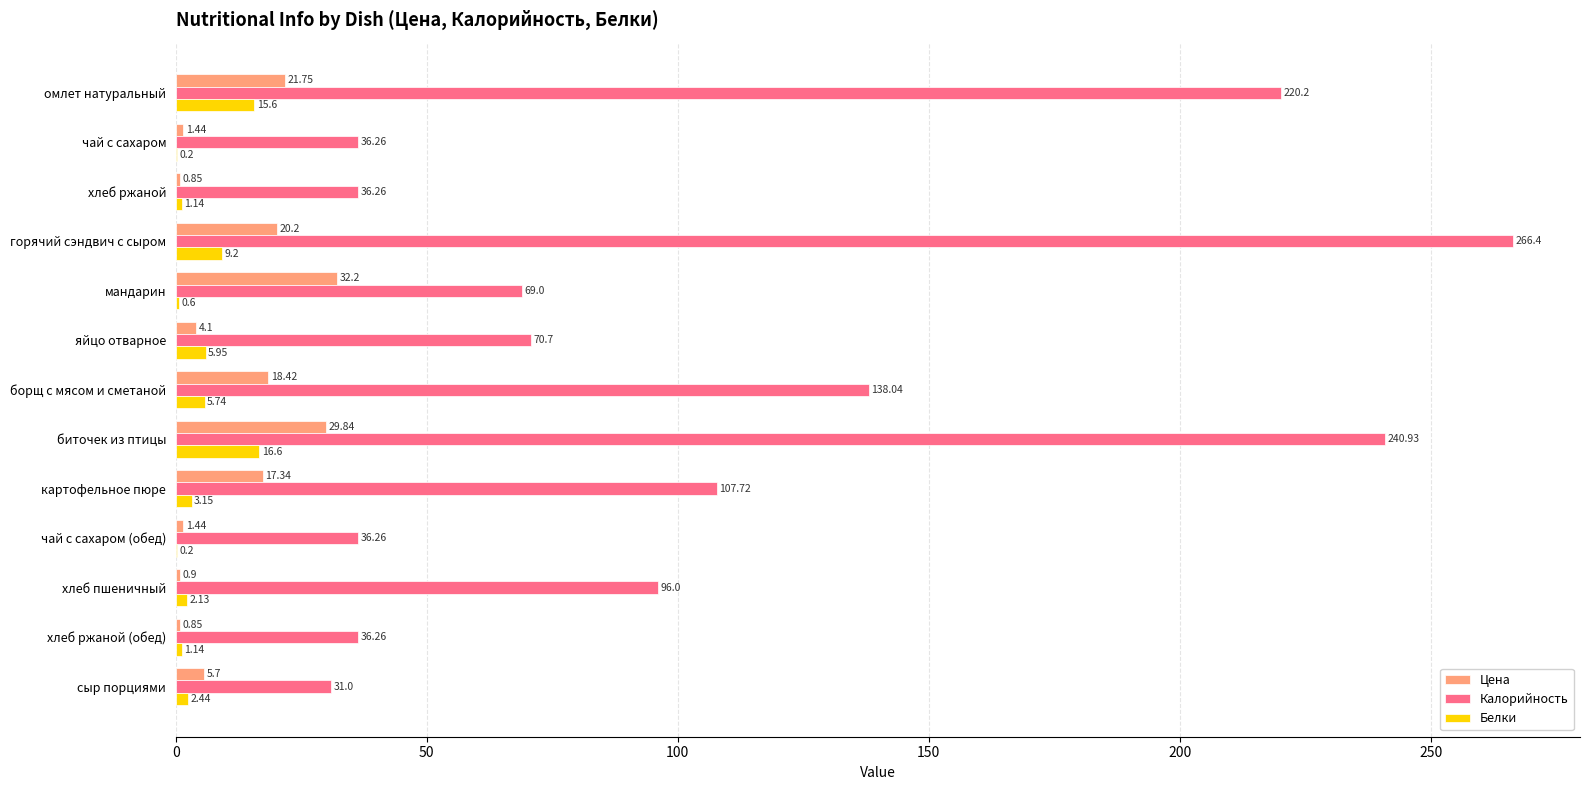

At which category does the chart reach its peak across all series?

горячий сэндвич с сыром